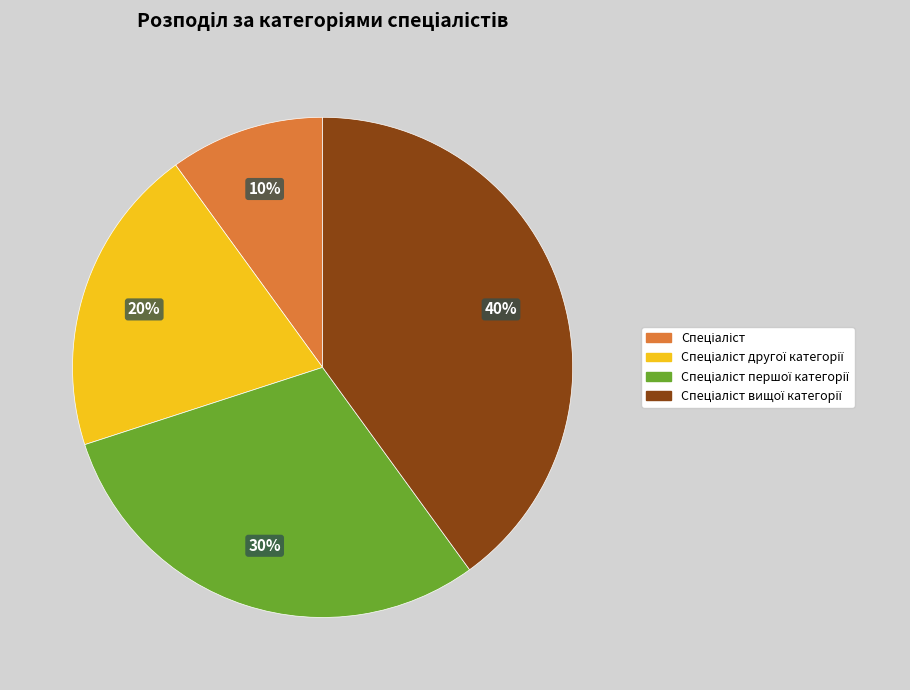

Does any single category account for the majority?

No